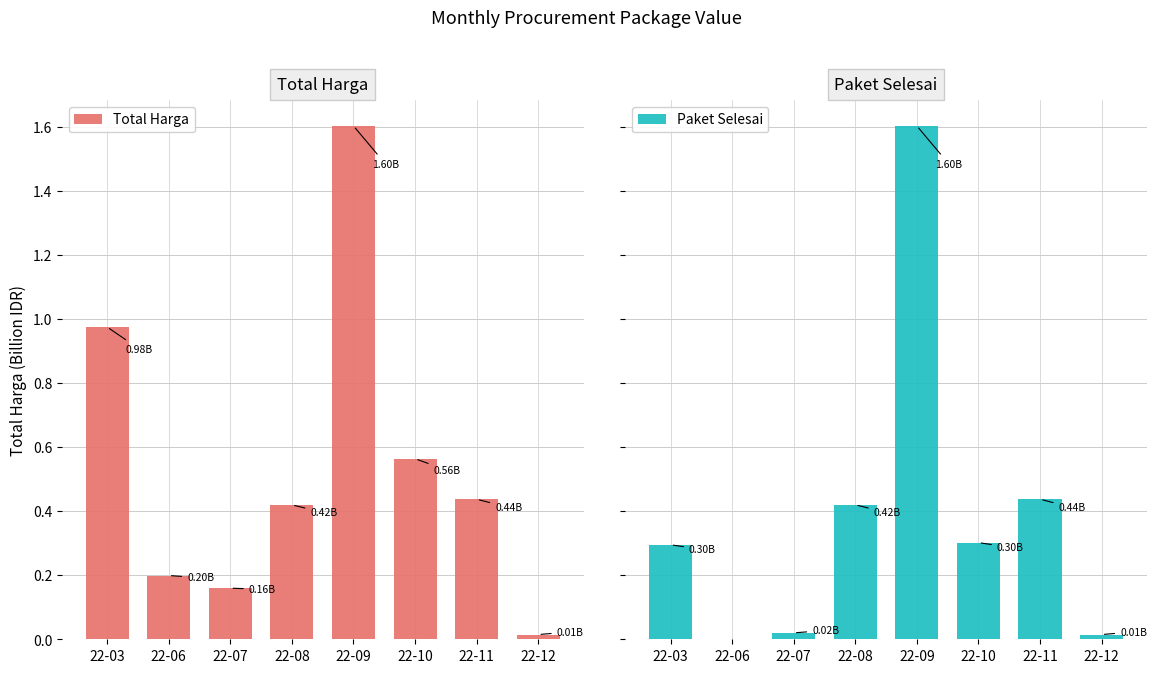

How many series are shown in this chart?

2